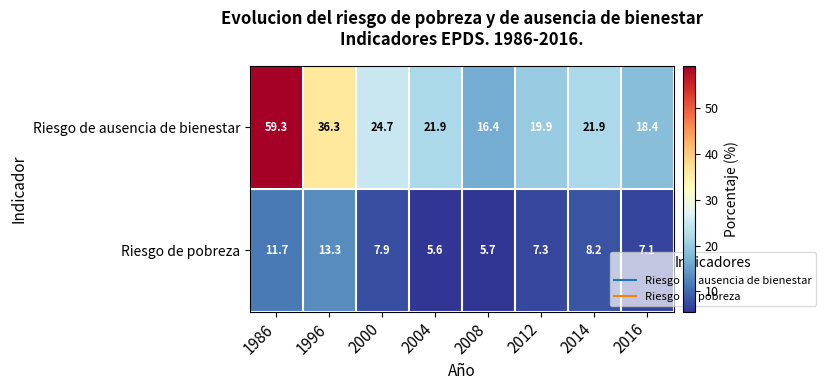

At how many categories does at least one series exceed 38?

1